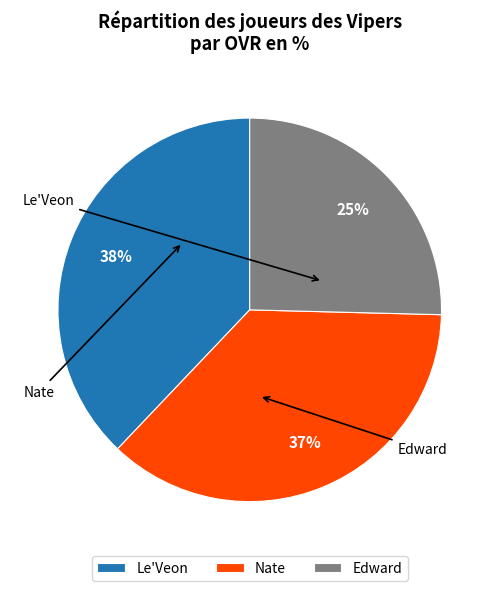

Does Nate account for over 50% of the chart?

No